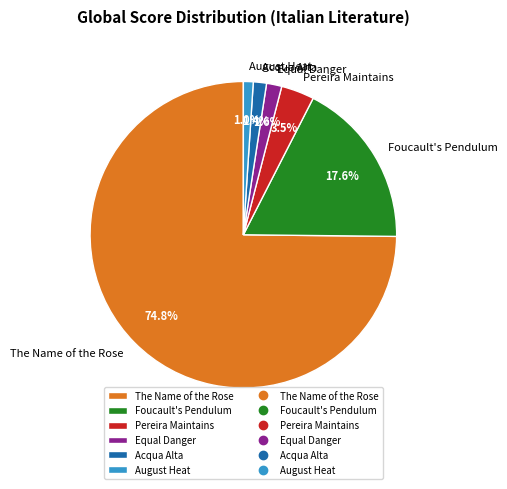

To the nearest percent, what is the average slice percentage?

17%